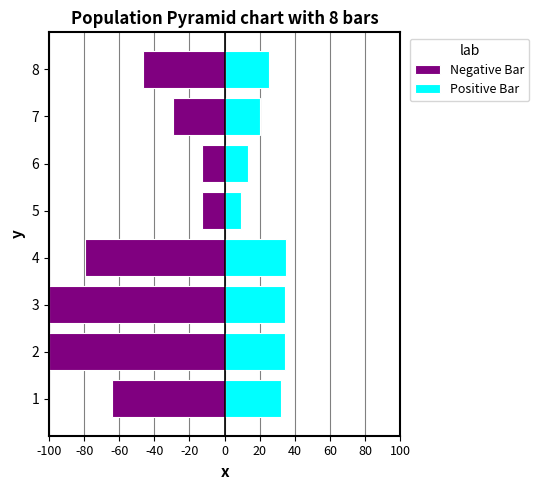

Which series has the largest total across all categories?

Positive Bar